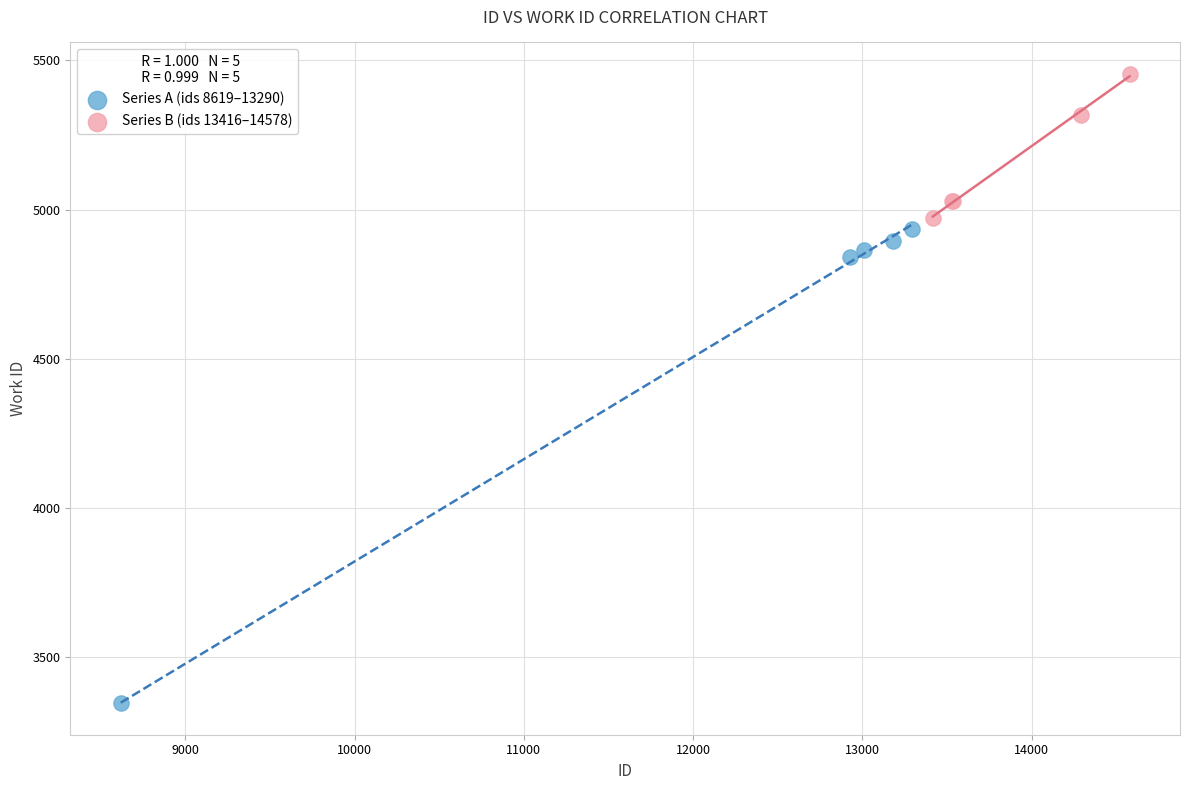

What are all the series names shown in the legend?

Series A (ids 8619–13290), Series B (ids 13416–14578)